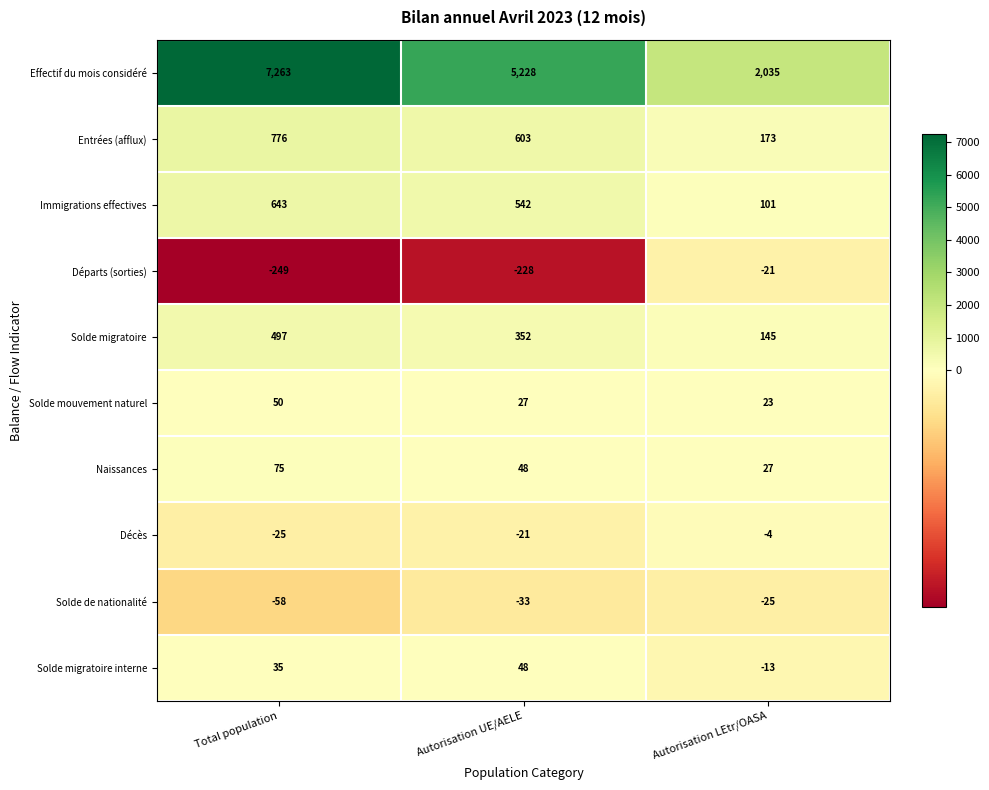

What is the spread (max minus min) of values at Autorisation LEtr/OASA?

2060